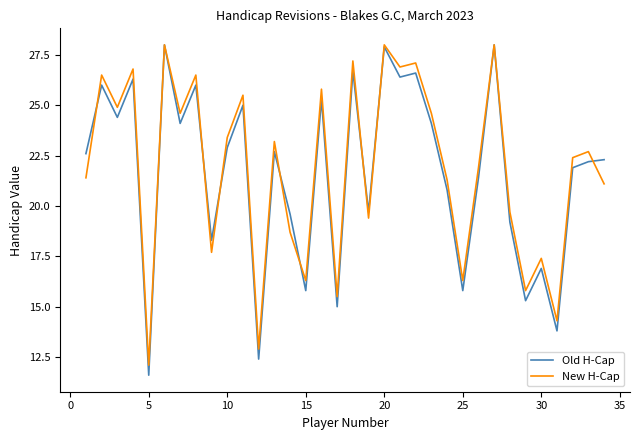

Which series has the largest range (max minus min)?

Old H-Cap